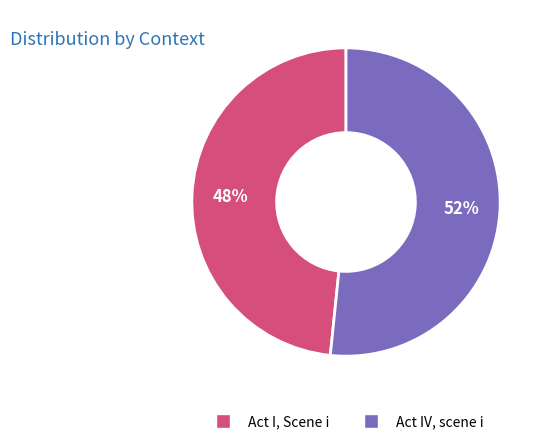

To the nearest percent, what percentage of the pie is Act IV, scene i?

52%